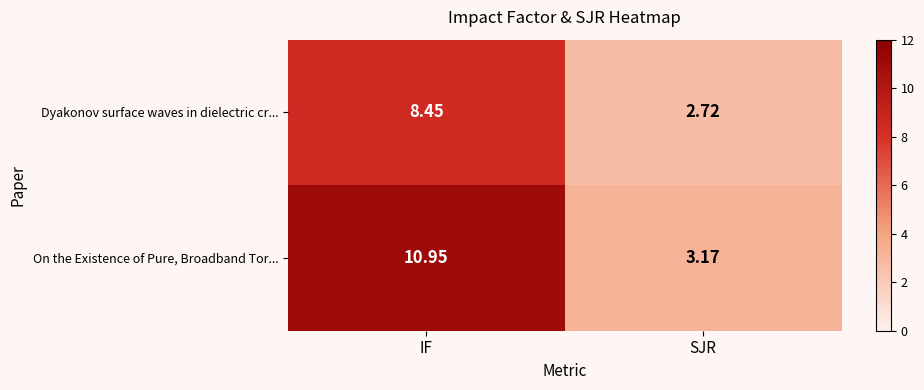

Which series has the widest spread of values?

On the Existence of Pure, Broadband Tor...